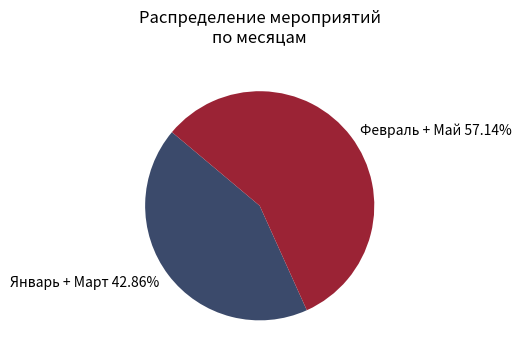

To the nearest percent, what is the difference between the Февраль and Январь slice percentages?

14%